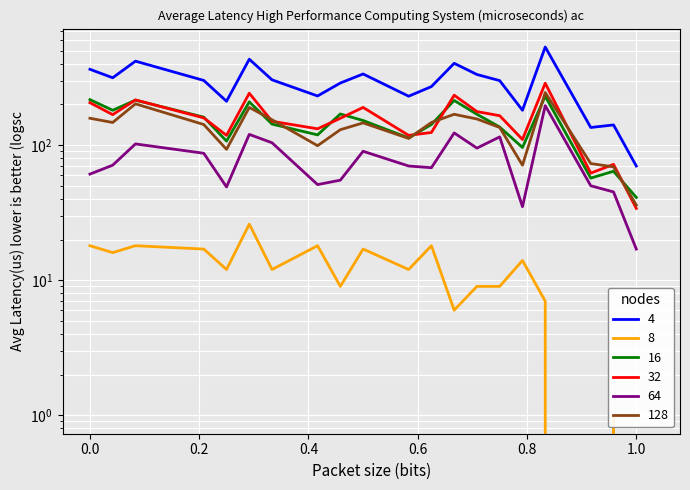

How many series are shown in this chart?

6